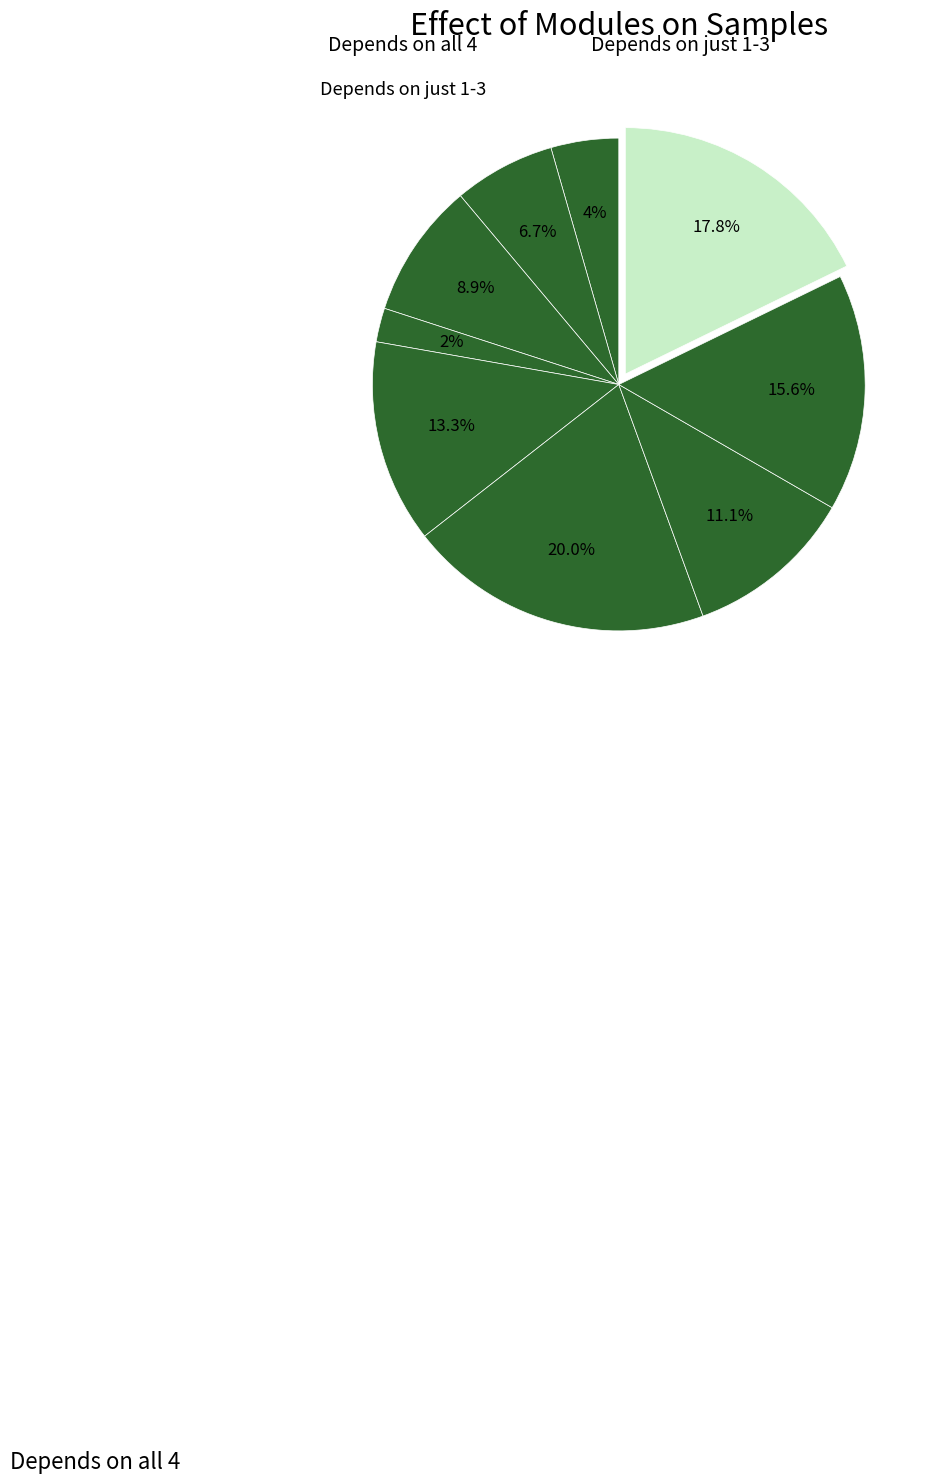

How many segments does this pie chart have?

9